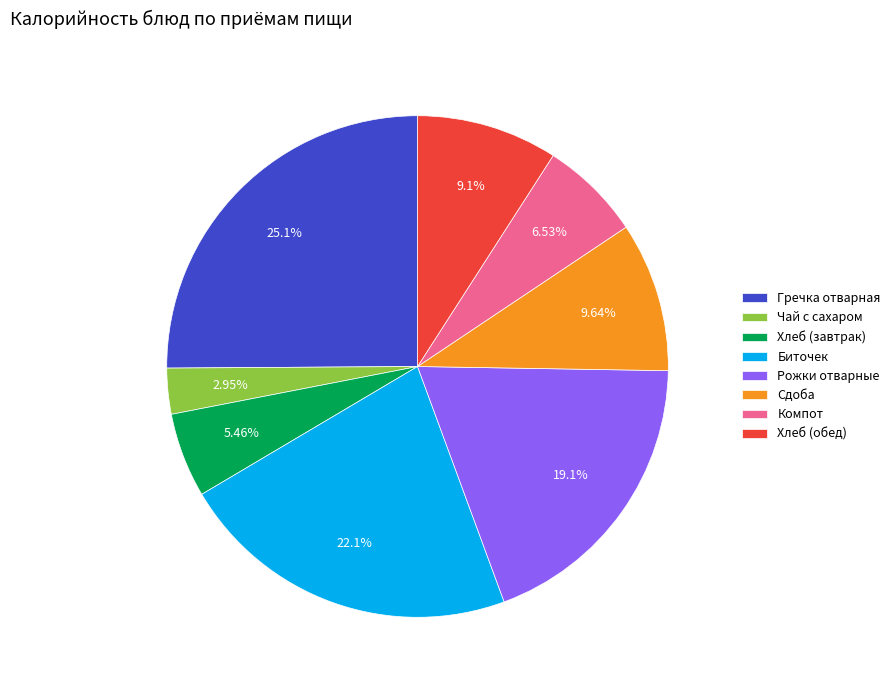

The Сдоба slice represents 25% of the pie. True or false?

False